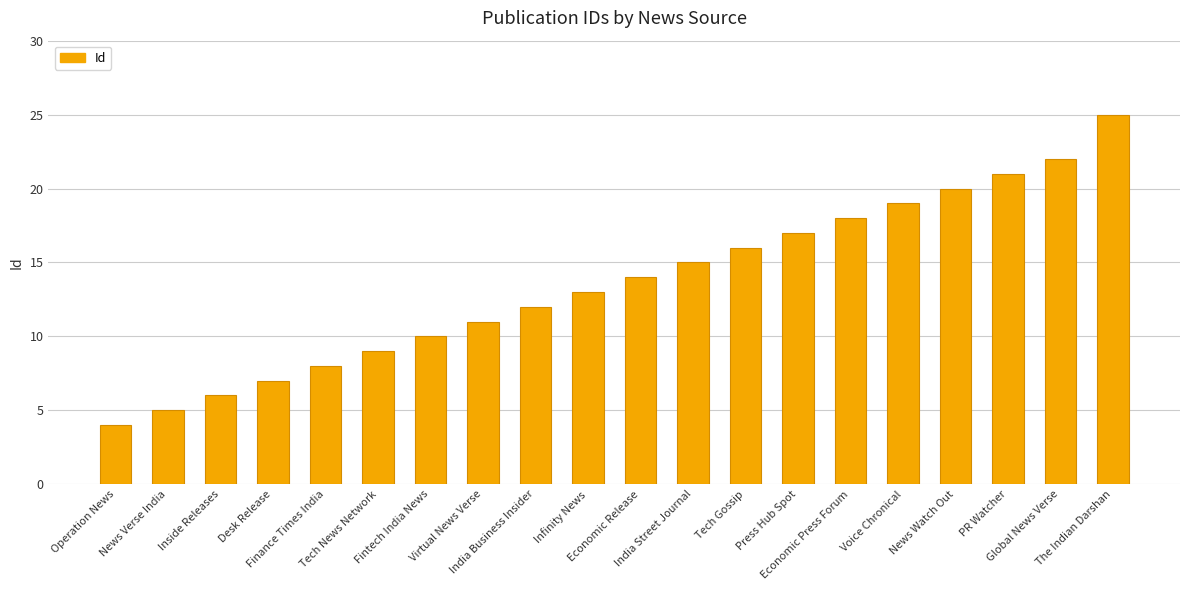

What value does the data have at Tech Gossip, to the nearest 5?

15